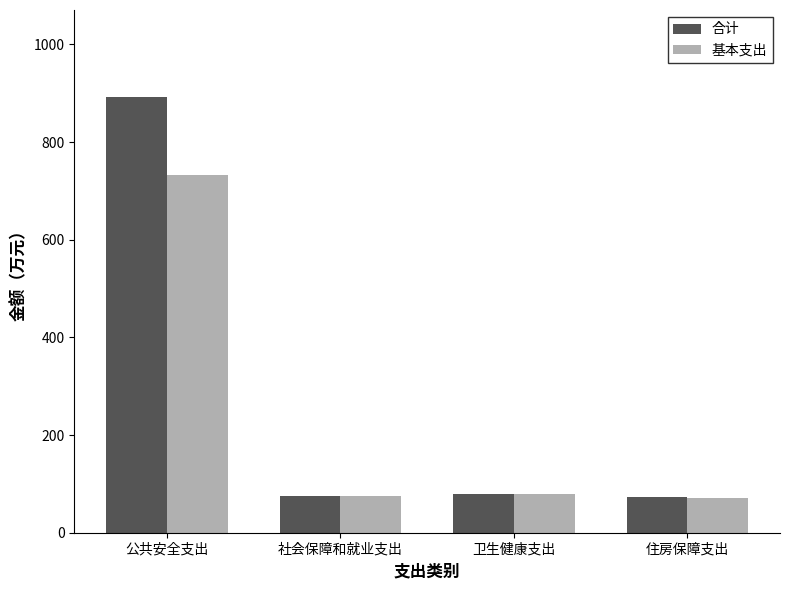

Between 公共安全支出 and 住房保障支出, which series saw the biggest shift?

合计